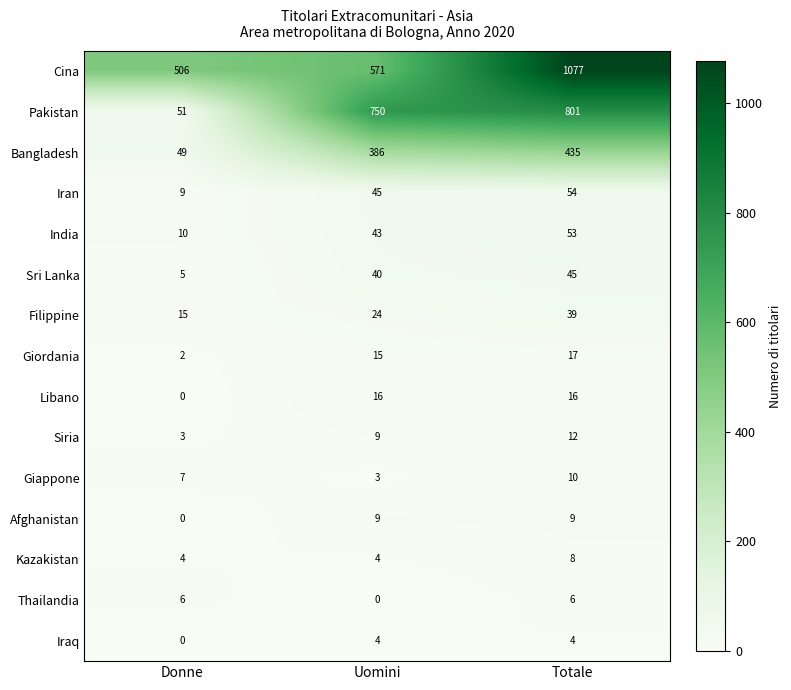

What is the total value across all series at Donne?

667